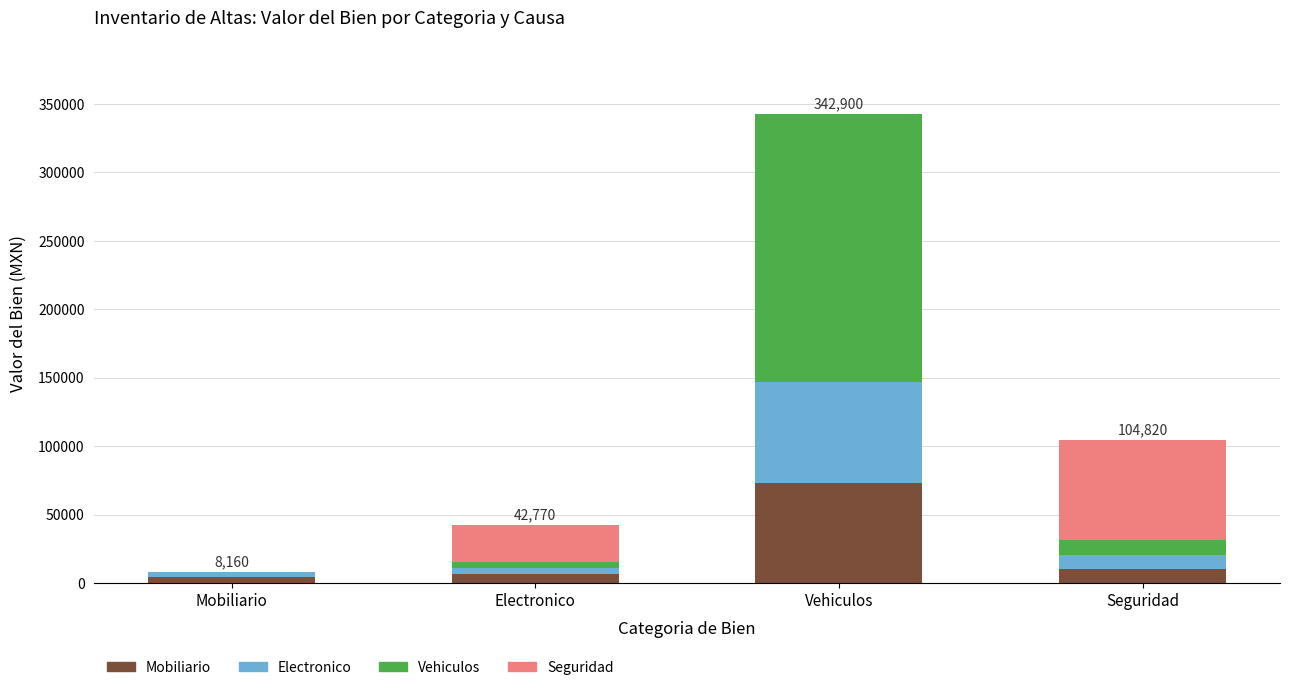

What is the total value across all series at Seguridad?

104820